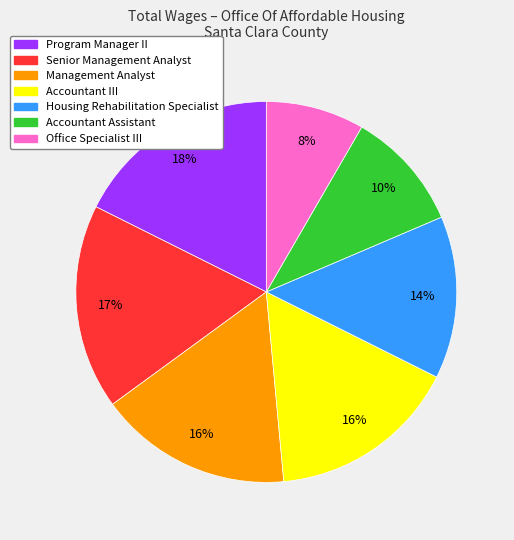

To the nearest percent, what is the average slice percentage?

14%